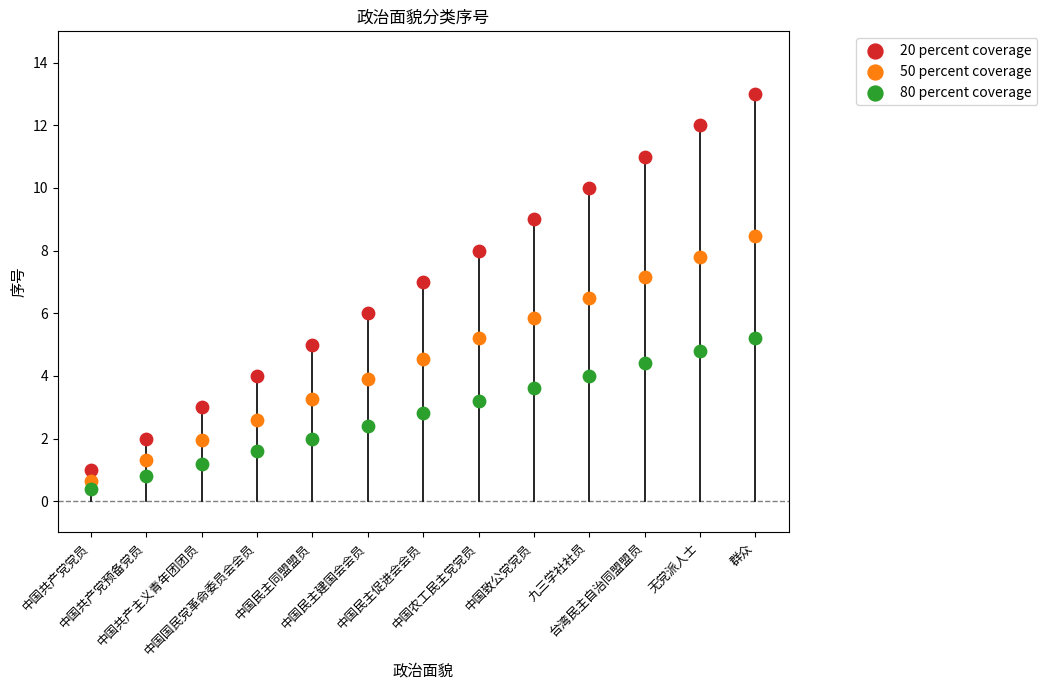

Which series contains the highest Y value?

20 percent coverage